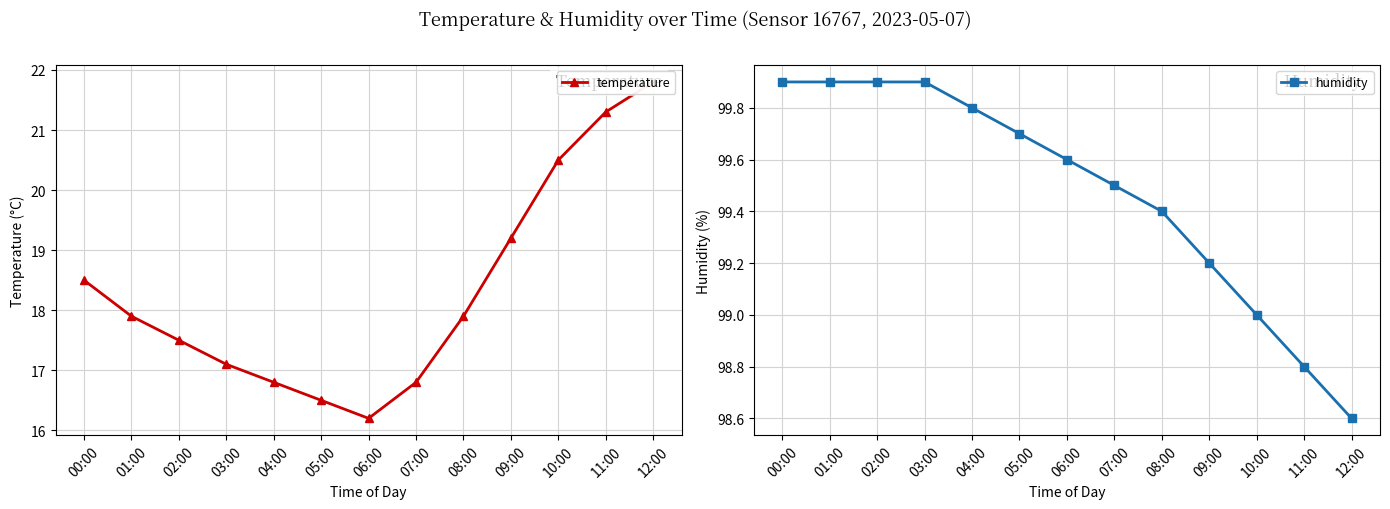

What is the maximum value shown in the chart?

99.9